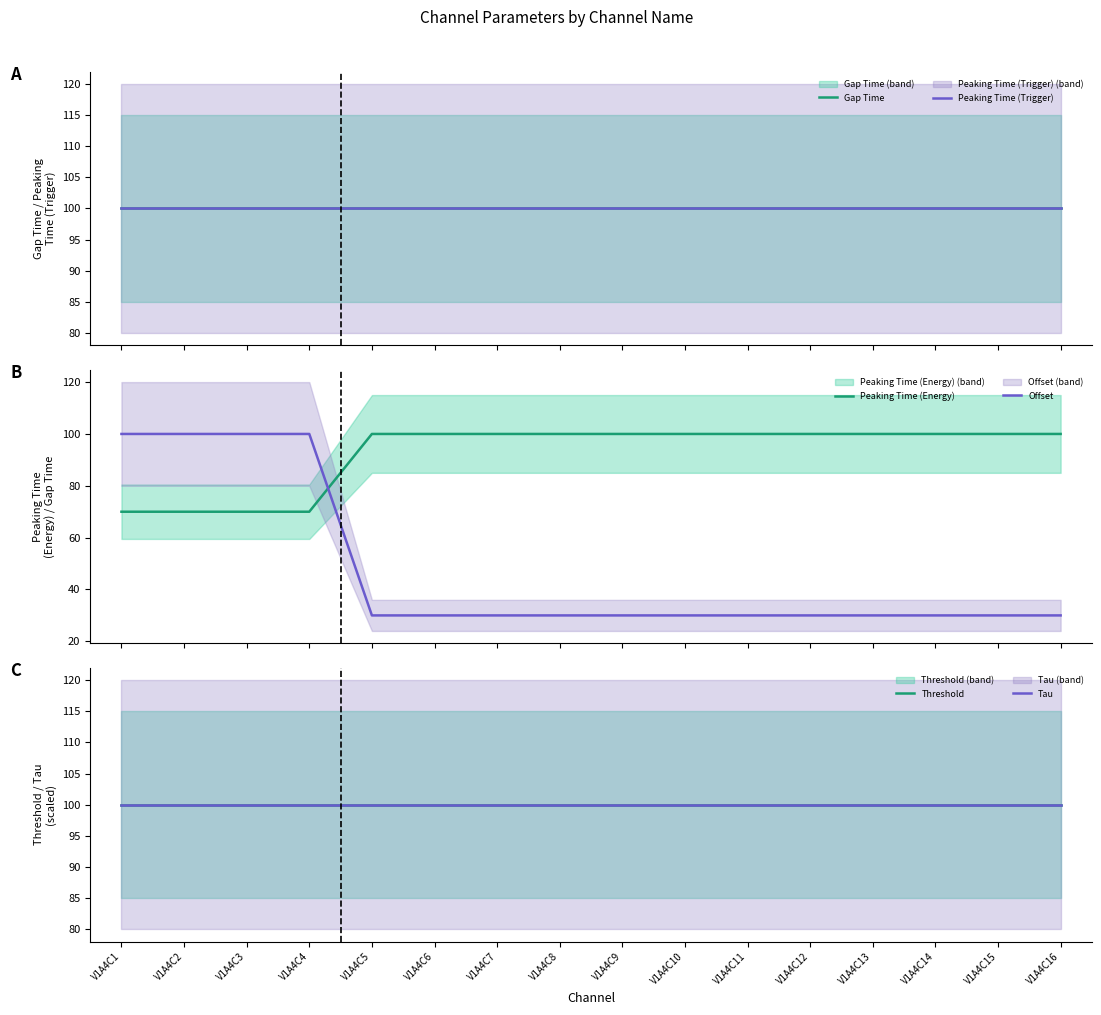

What are all the series names shown in the legend?

Gap Time, Peaking Time (Trigger), Peaking Time (Energy), Offset, Threshold, Tau